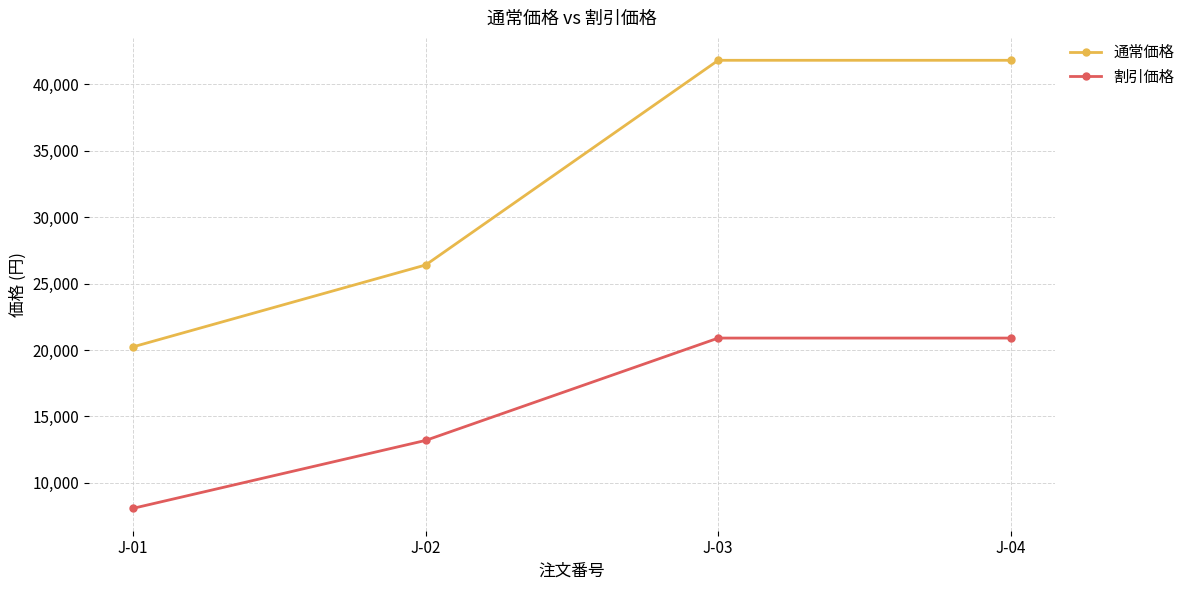

The value of 割引価格 at J-02 is 8080. True or false?

False